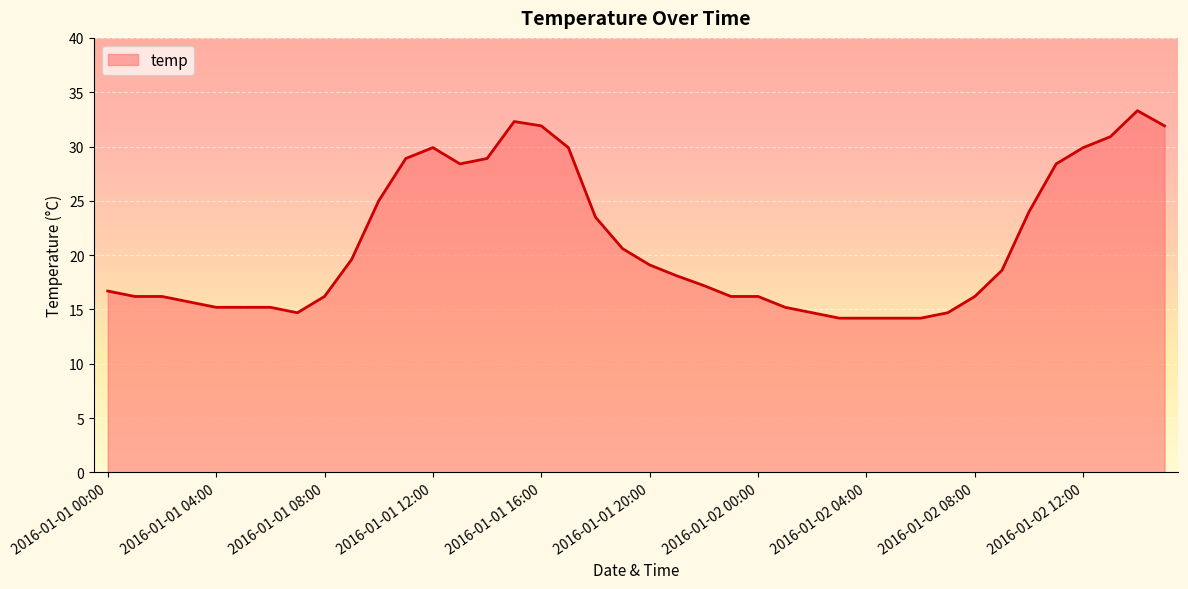

What is the maximum value shown in the chart?

33.3